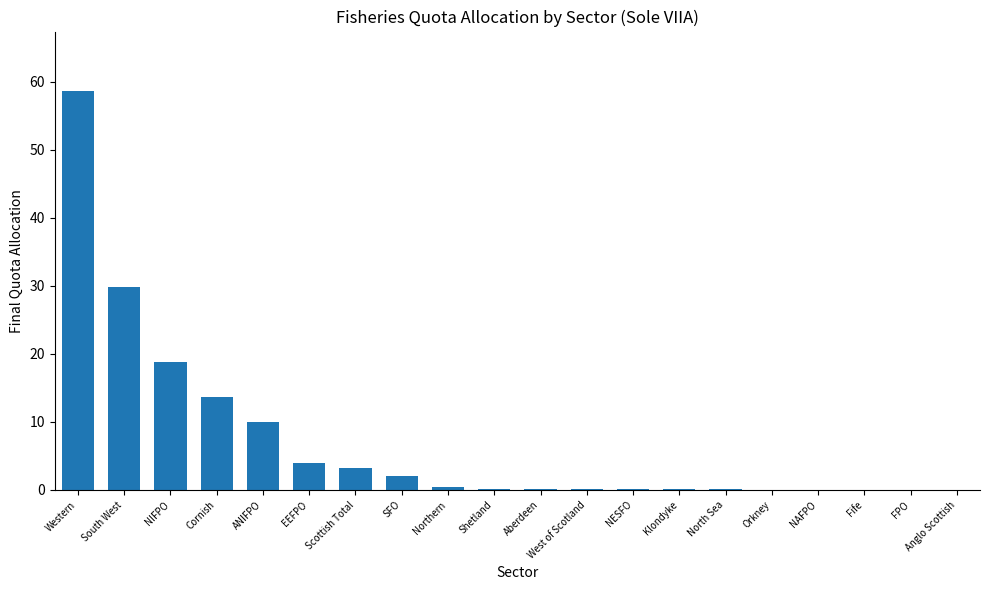

The value at South West is 29.8. True or false?

True